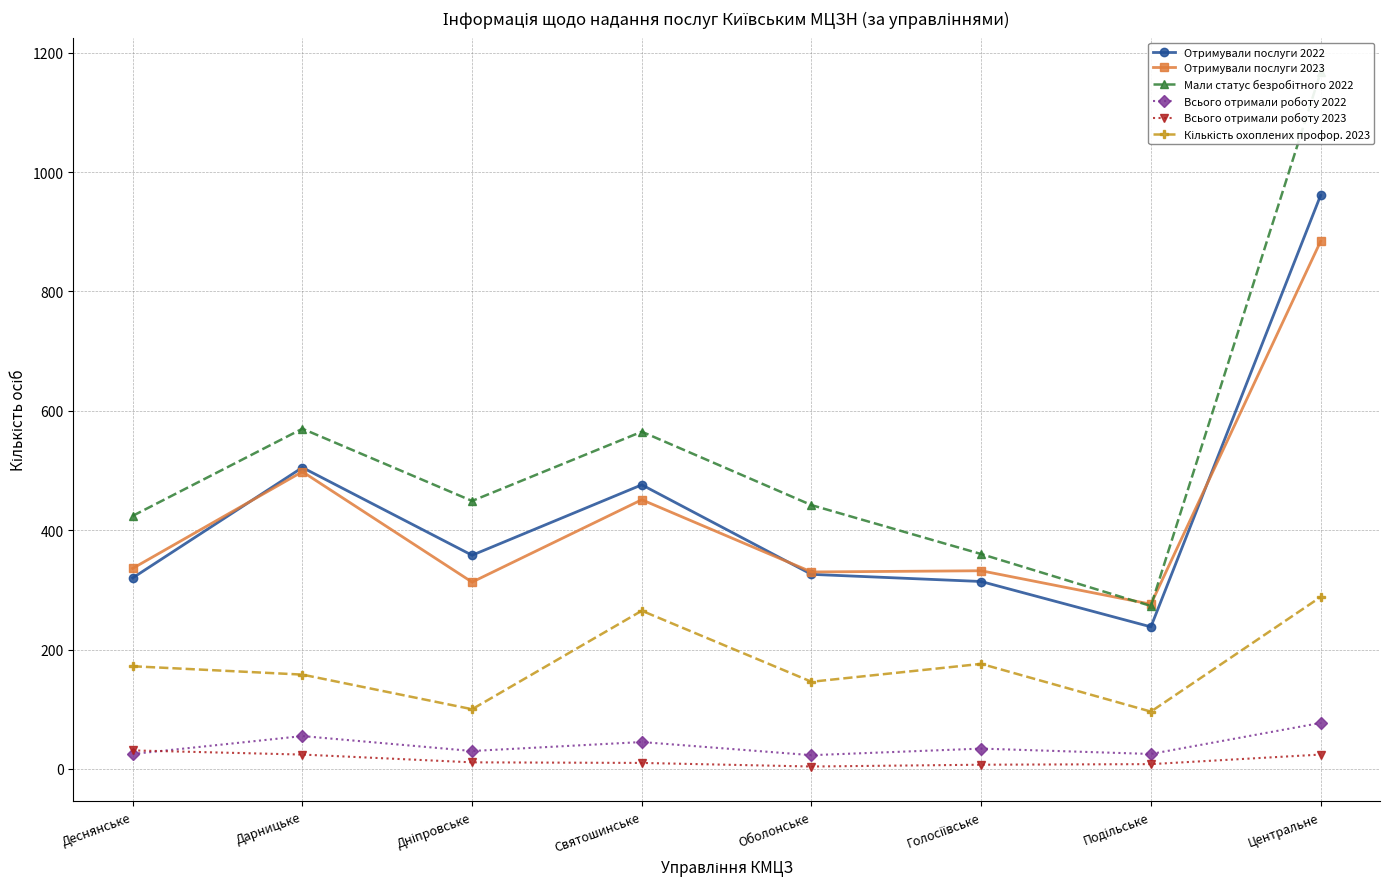

At which category is the sum across all series the highest?

Центральне